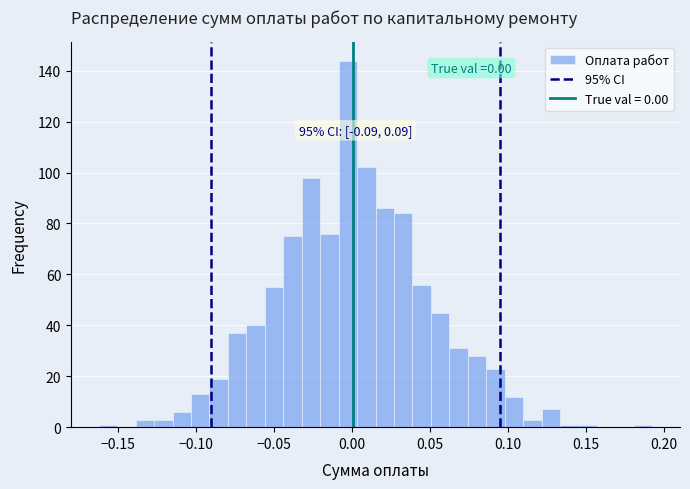

Read against the x-axis, roughly where is the centre of the tallest bar?

0.000